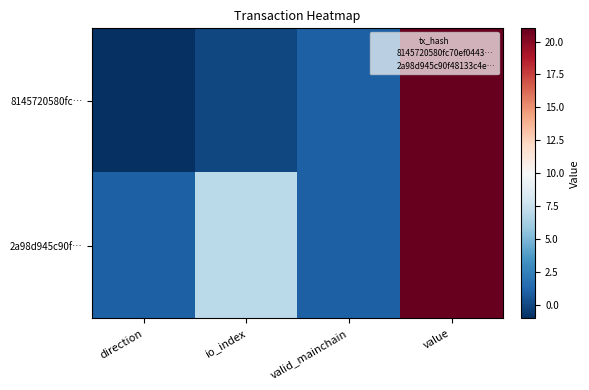

Which category has the highest value in the 2a98d945c90f… series?

value